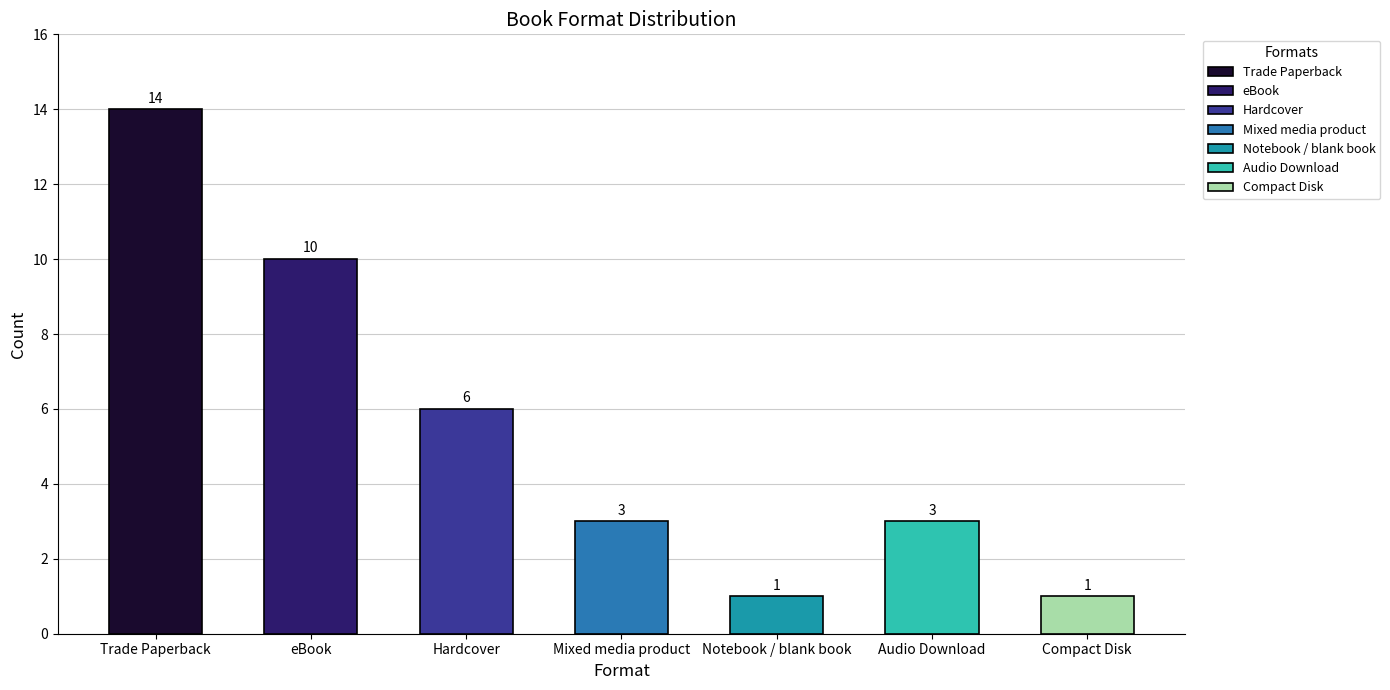

What is the value of the 5th bar from the left?

1